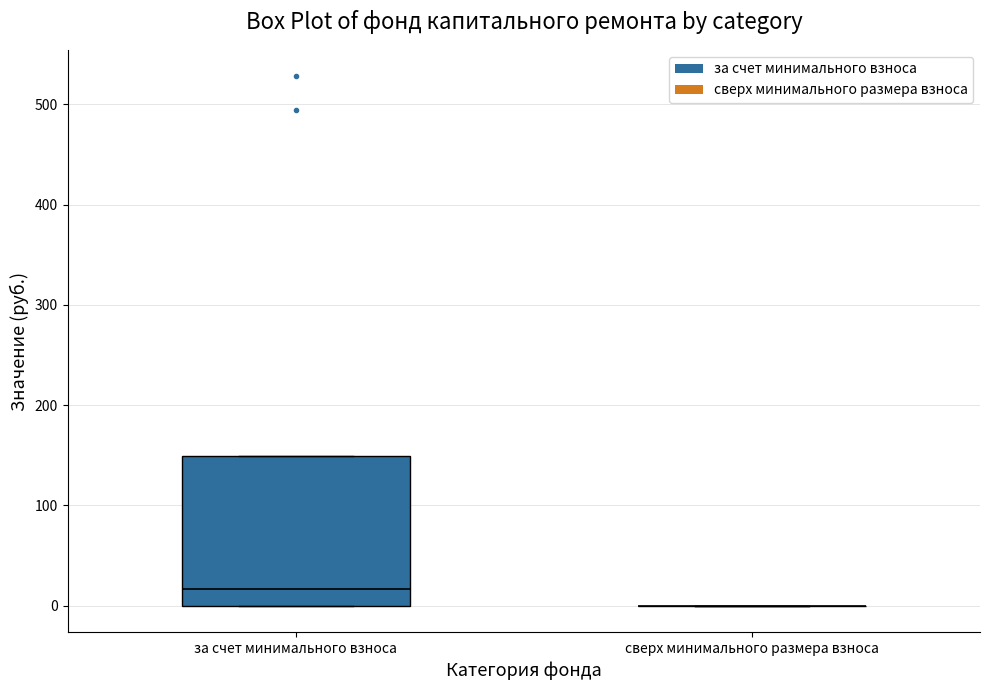

Where is the lower edge of the box for за счет минимального взноса on the y-axis? The values are not printed on the chart, so give them approximately, as read against the axis.

0